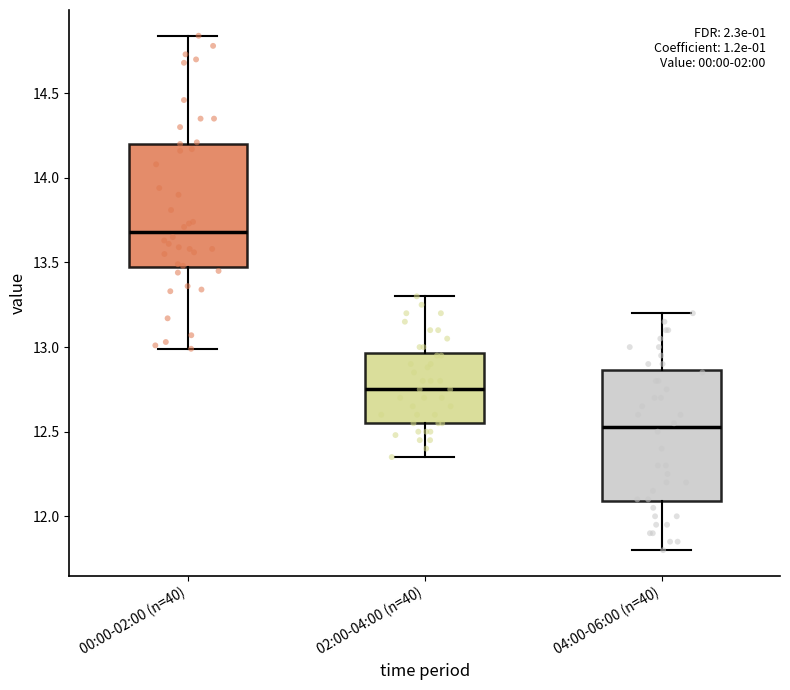

Reading left to right, transcribe this box plot: for each box, give where its median line is, the range the box spans, and where its two whiskers end, as read against the y-axis. The values are not printed on the chart, so give them approximately, as read against the axis.

00:00-02:00 (n=40): median 13.70, box 13.45 to 14.20, whiskers 13.00 to 14.85
02:00-04:00 (n=40): median 12.75, box 12.55 to 12.95, whiskers 12.35 to 13.30
04:00-06:00 (n=40): median 12.55, box 12.10 to 12.85, whiskers 11.80 to 13.20